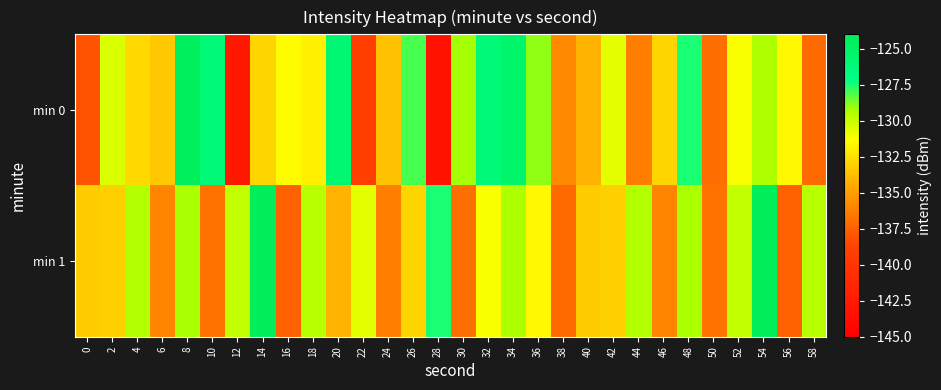

At how many categories does at least one series exceed -127?

7